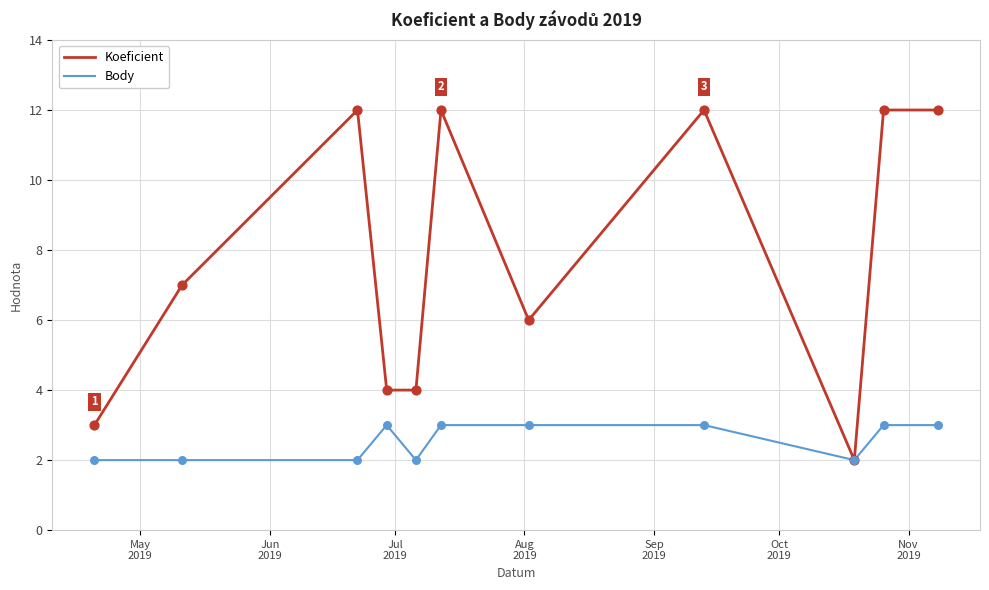

What are all the series names shown in the legend?

Koeficient, Body